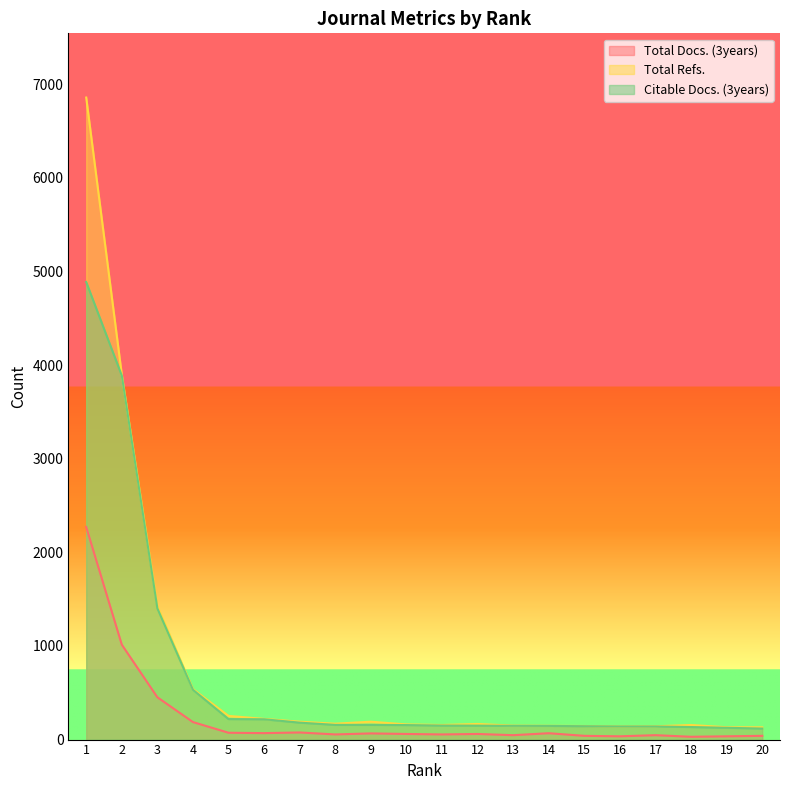

True or false: Total Docs. (3years) has a value of 83 at 13.

False